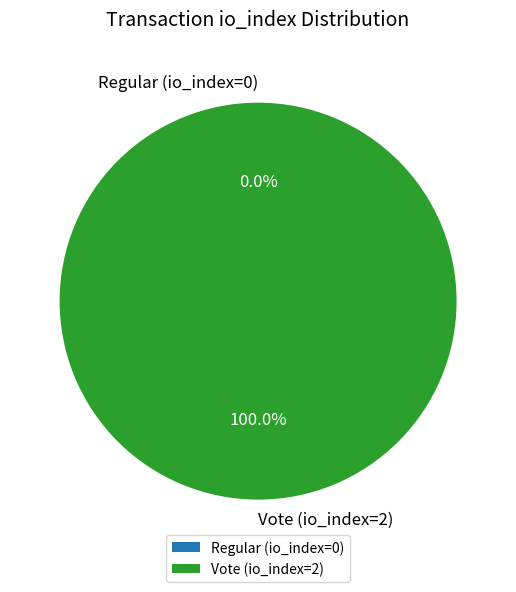

What is the majority slice?

Vote (io_index=2)